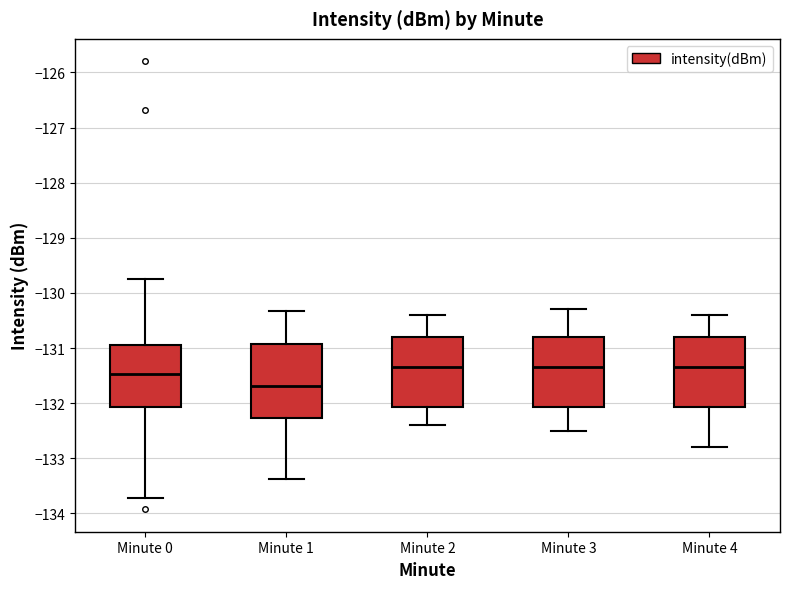

Reading left to right, read every box against the y-axis: the position of its median line, the range the box covers, and the ends of its whiskers. The values are not printed on the chart, so give them approximately, as read against the axis.

Minute 0: median -131.5, box -132.1 to -131.0, whiskers -133.7 to -129.7
Minute 1: median -131.7, box -132.3 to -130.9, whiskers -133.4 to -130.3
Minute 2: median -131.3, box -132.1 to -130.8, whiskers -132.4 to -130.4
Minute 3: median -131.3, box -132.1 to -130.8, whiskers -132.5 to -130.3
Minute 4: median -131.3, box -132.1 to -130.8, whiskers -132.8 to -130.4